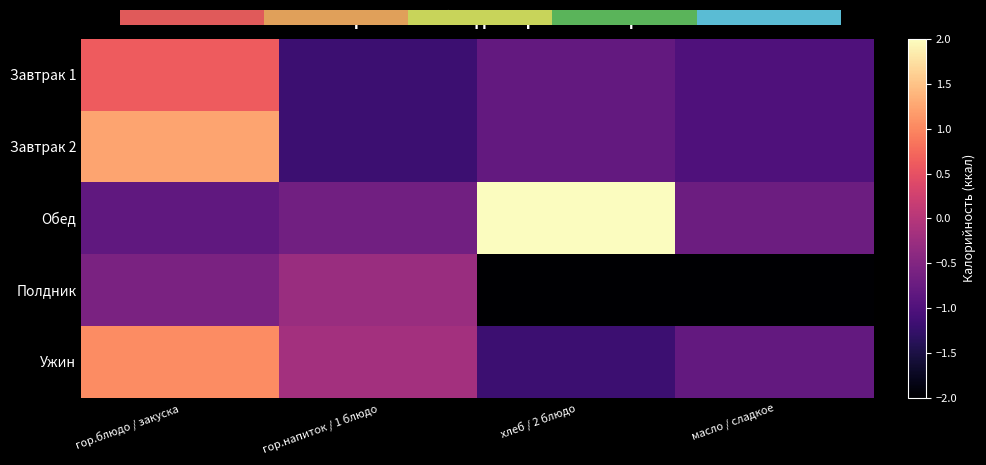

Is the value of Завтрак 1 at масло / сладкое greater than the value of Завтрак 2 at гор.напиток / 1 блюдо?

Yes